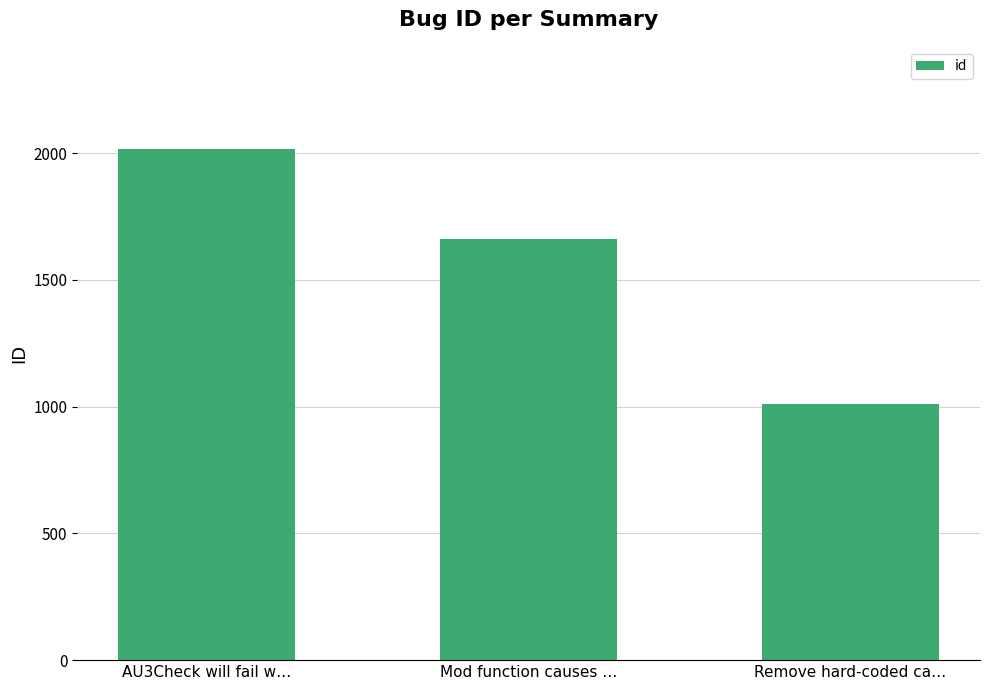

What is the difference between the values at AU3Check will fail w… and Remove hard-coded ca…?

1007